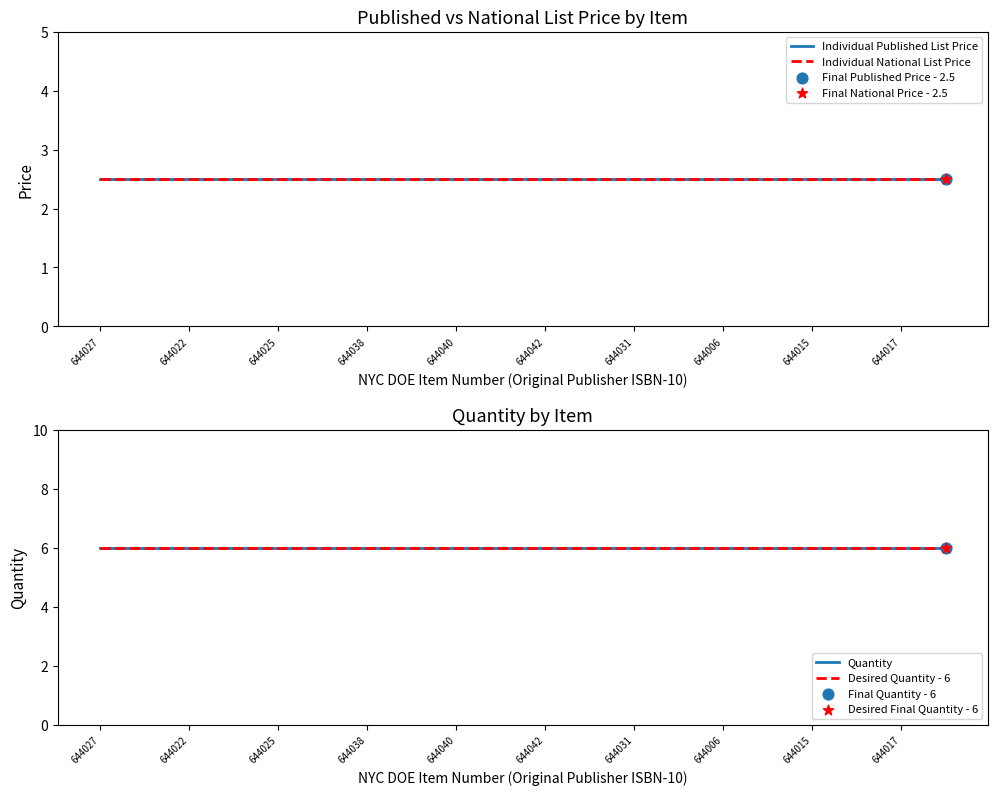

Which series reaches the maximum Y coordinate?

Quantity